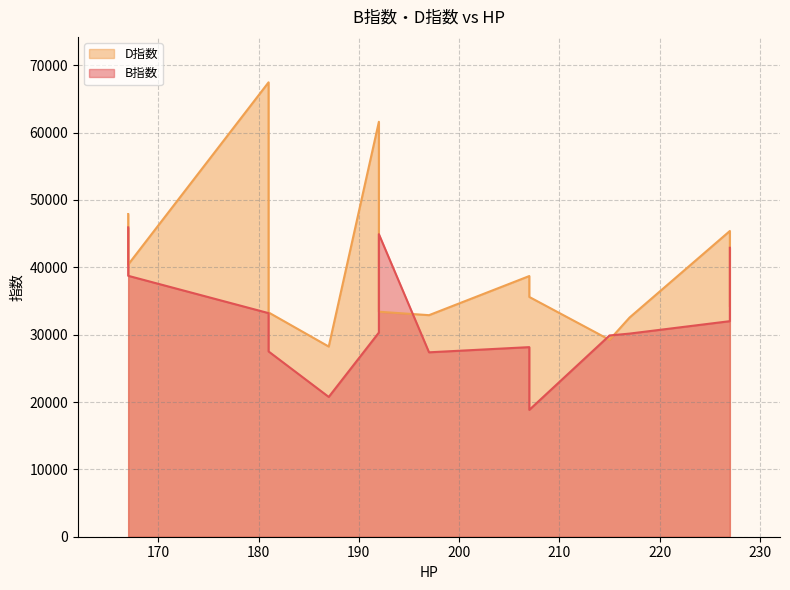

Reading right to left, what are all the values shown in this chart?

B指数: 187=20757	215=29885	217=30163	197=27383	181=27512	192=44928	227=42903	207=18837	207=28152	167=38744	227=32007	192=31680	167=45936	192=30318	181=33201
D指数: 187=28237	215=29240	217=32550	197=32899	181=33304	192=33408	227=34277	207=35604	207=38709	167=40414	227=45400	192=46272	167=47916	192=61614	181=67473